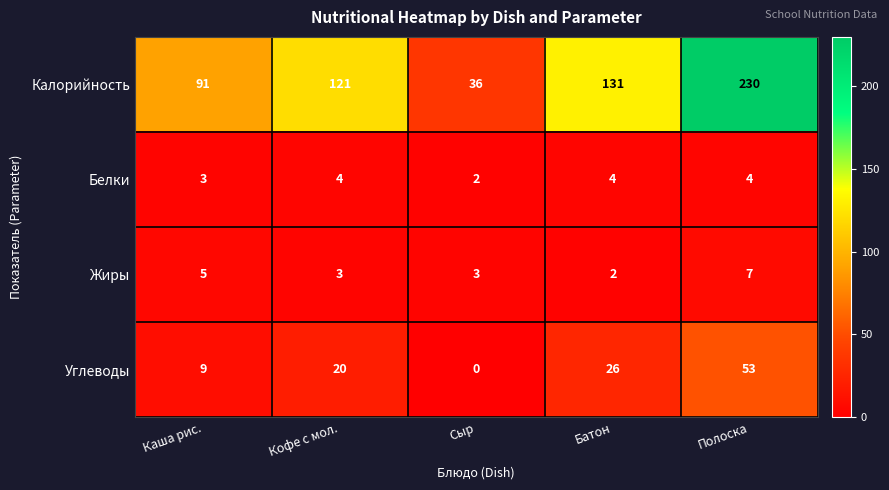

Reading left to right, list all the values displayed in this chart.

Калорийность: Каша рис.=91	Кофе с мол.=121	Сыр=36	Батон=131	Полоска=230
Белки: Каша рис.=3	Кофе с мол.=4	Сыр=2	Батон=4	Полоска=4
Жиры: Каша рис.=5	Кофе с мол.=3	Сыр=3	Батон=2	Полоска=7
Углеводы: Каша рис.=9	Кофе с мол.=20	Сыр=0	Батон=26	Полоска=53